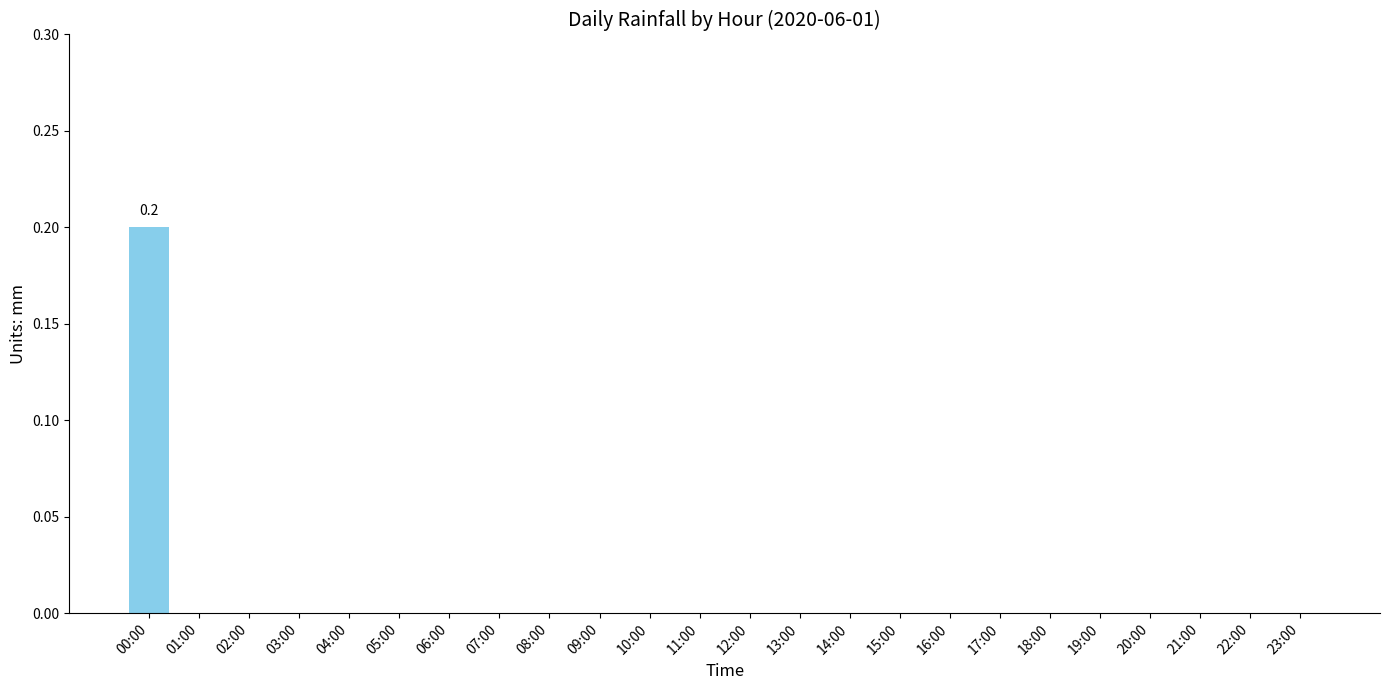

Which category has the highest value across all series?

00:00